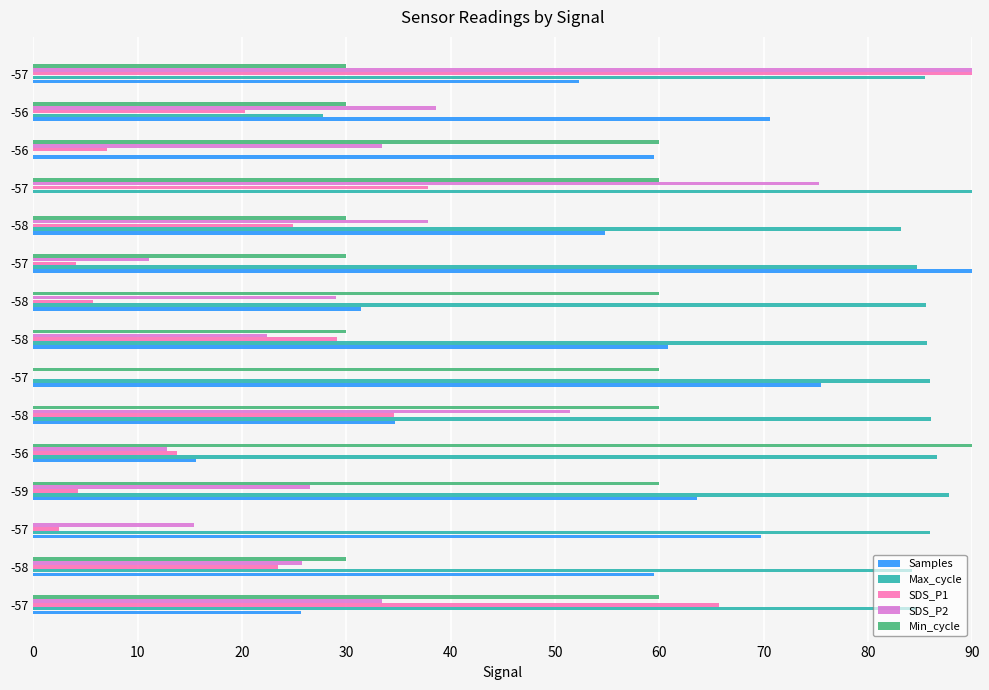

How many values in Min_cycle are above zero?

14